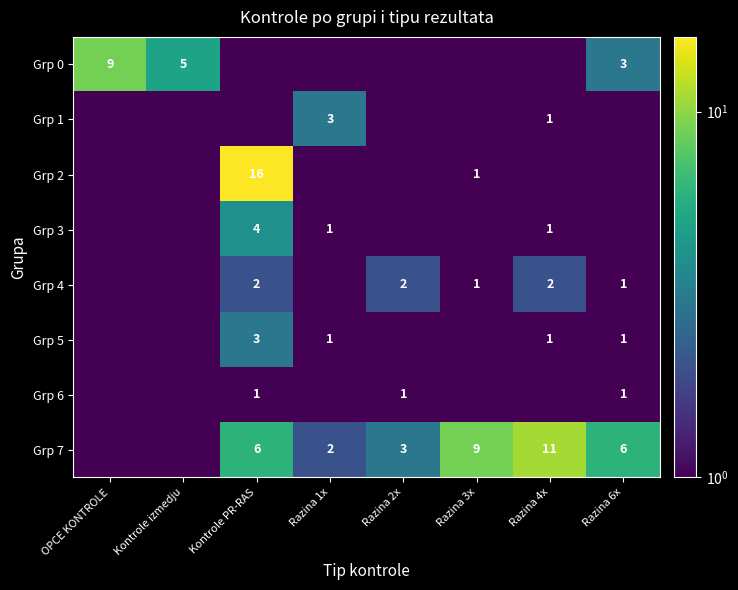

The value of Grp 4 at Kontrole PR-RAS is 2.0. True or false?

True